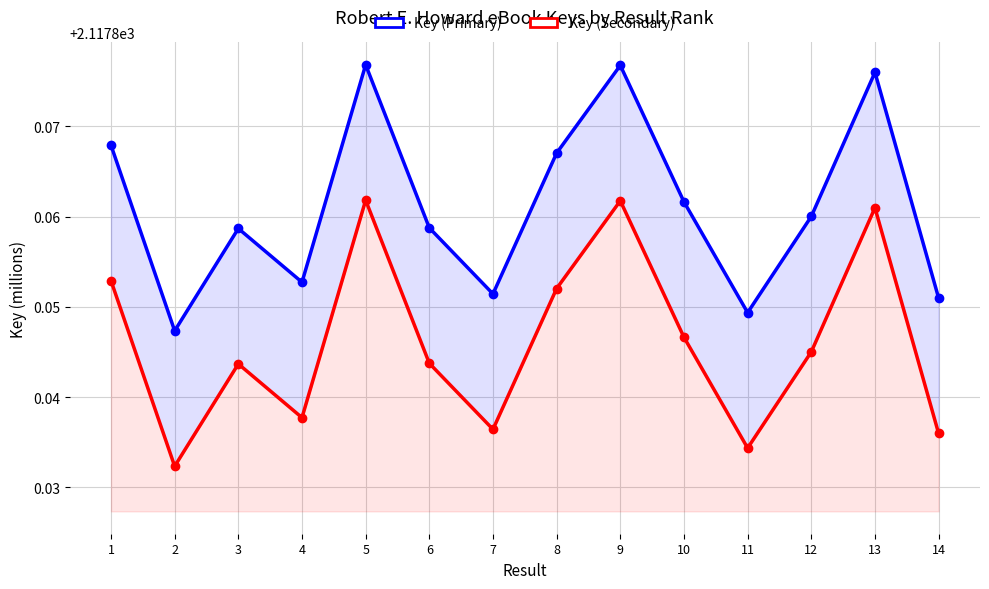

What is the value of the Key (Secondary) point at the 1st from the left?

2117.9